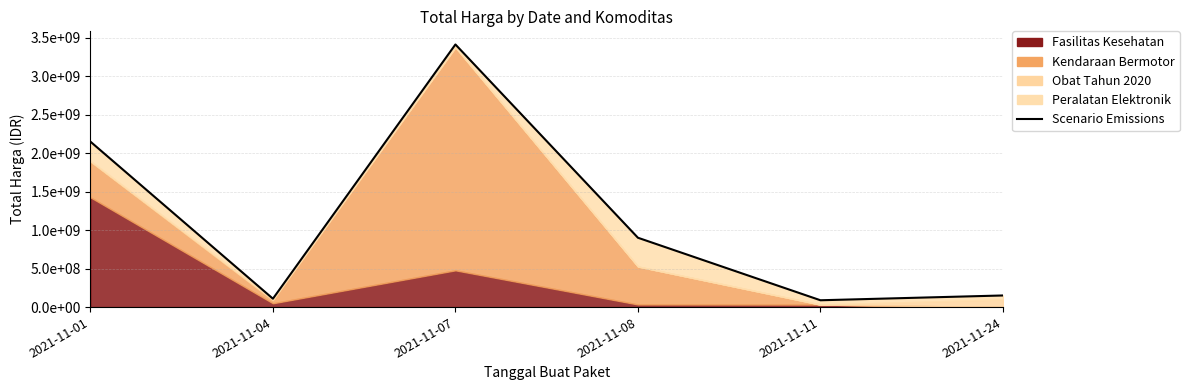

List the labels in order of value, largest first.

2021-11-07, 2021-11-01, 2021-11-08, 2021-11-24, 2021-11-04, 2021-11-11